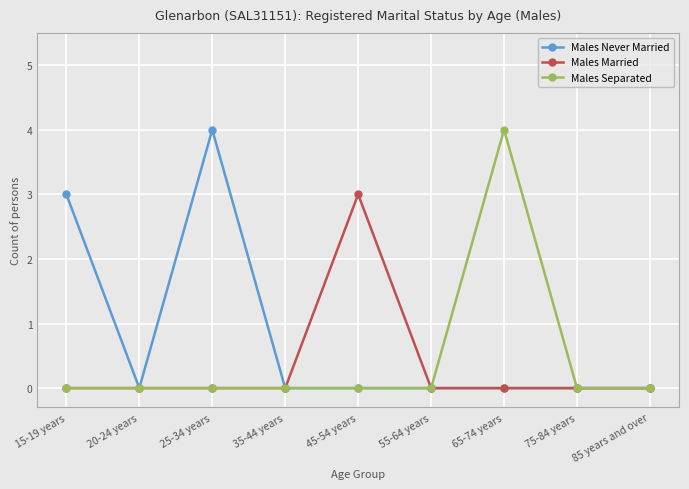

Between 15-19 years and 85 years and over, which series saw the biggest shift?

Males Never Married